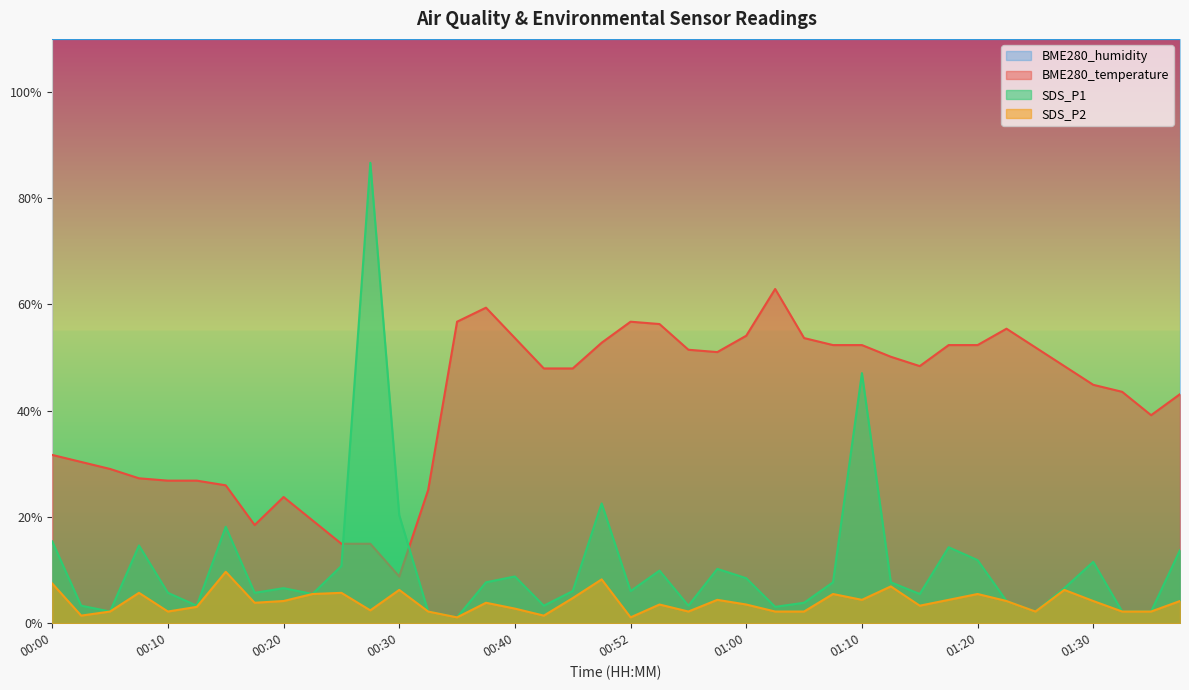

At which category is the sum across all series the highest?

00:27